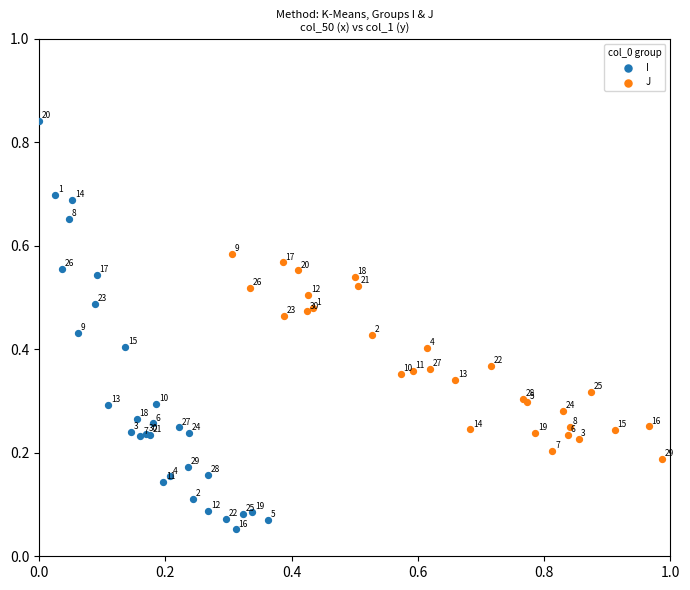

Which series reaches the minimum Y coordinate?

I